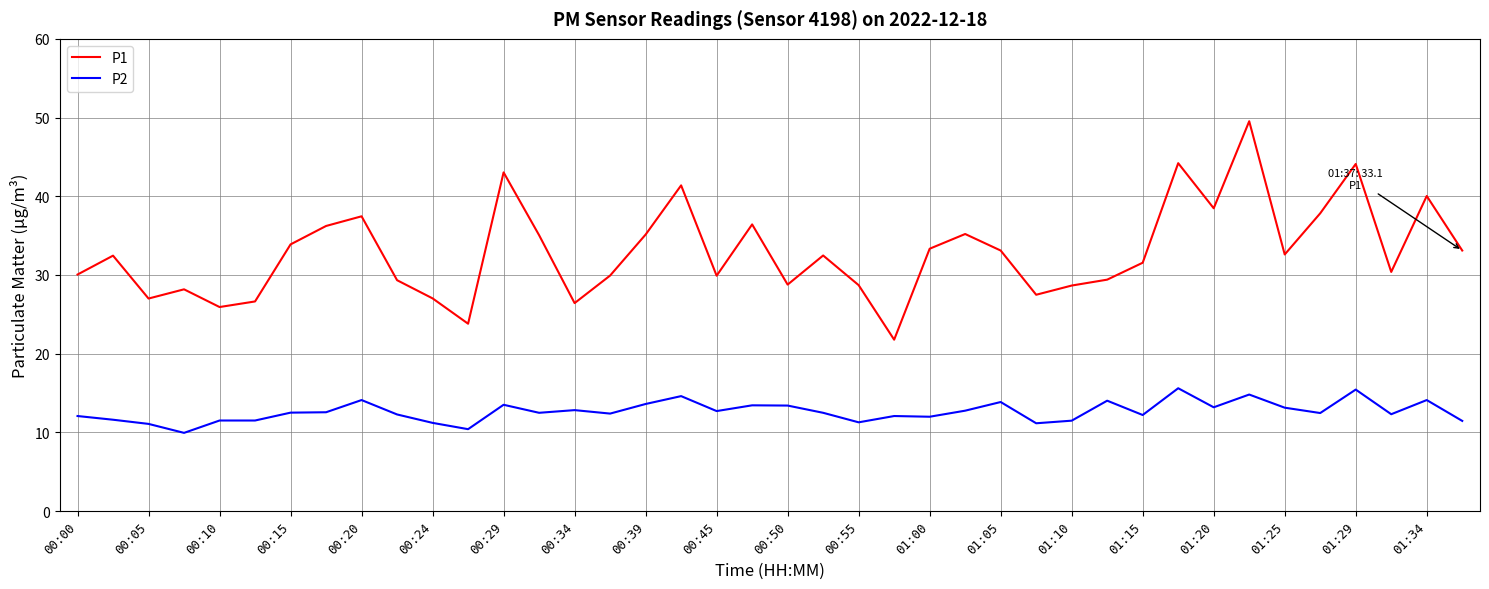

List the series in order of their overall mean, highest first.

P1, P2